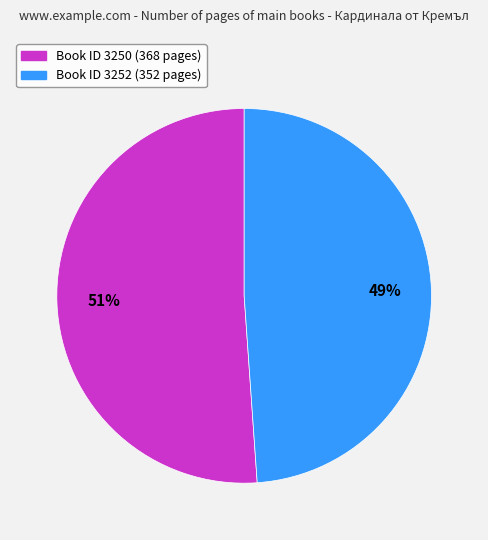

To the nearest percent, what is the average slice percentage?

50%